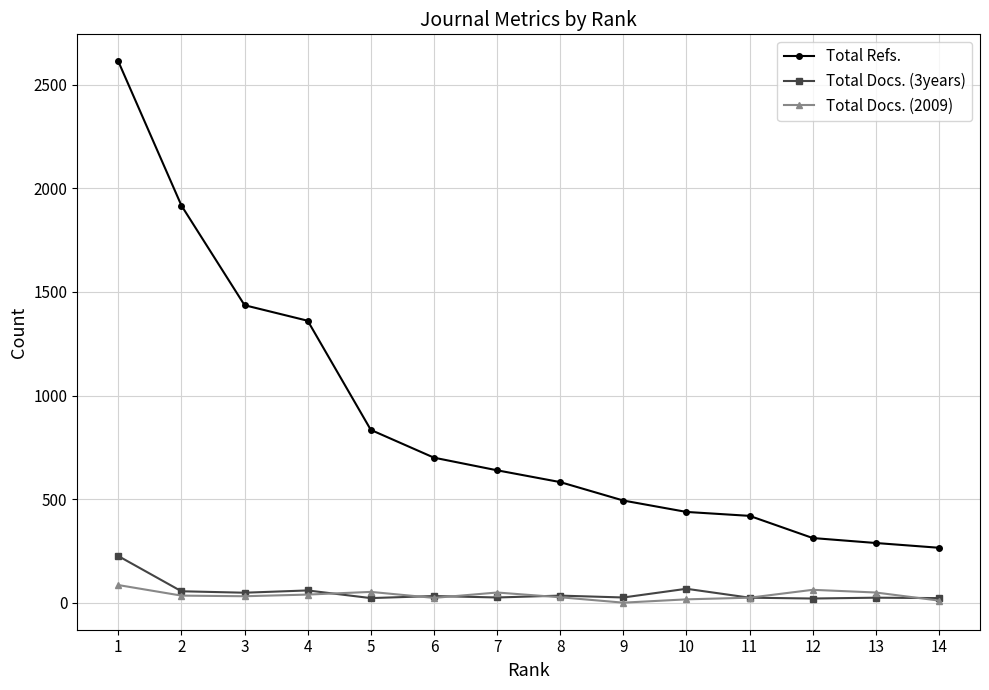

What is the sum of all Total Refs. values?

12297